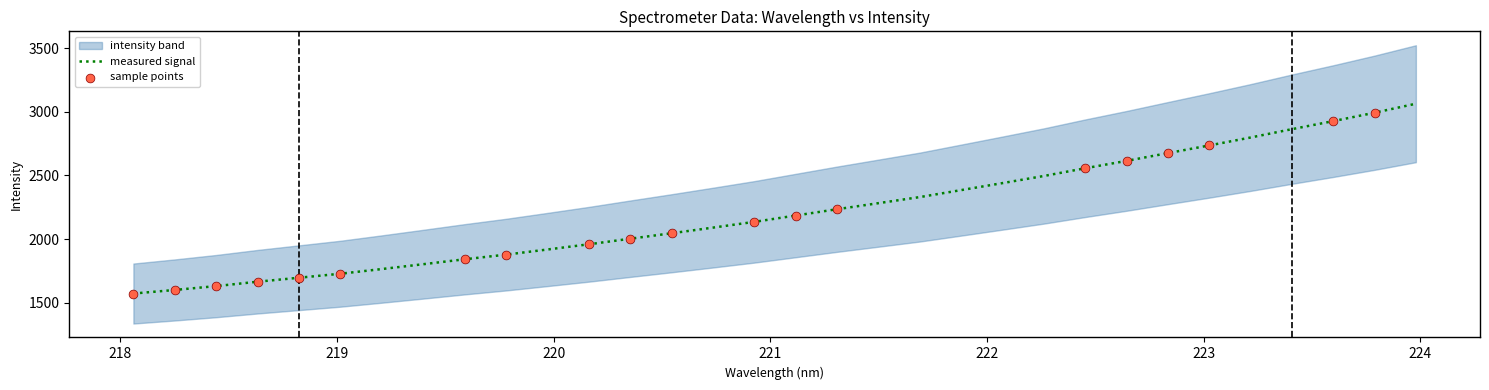

Approximately how many times larger is the value at 219.7801 compared to 220.7354?

0.9